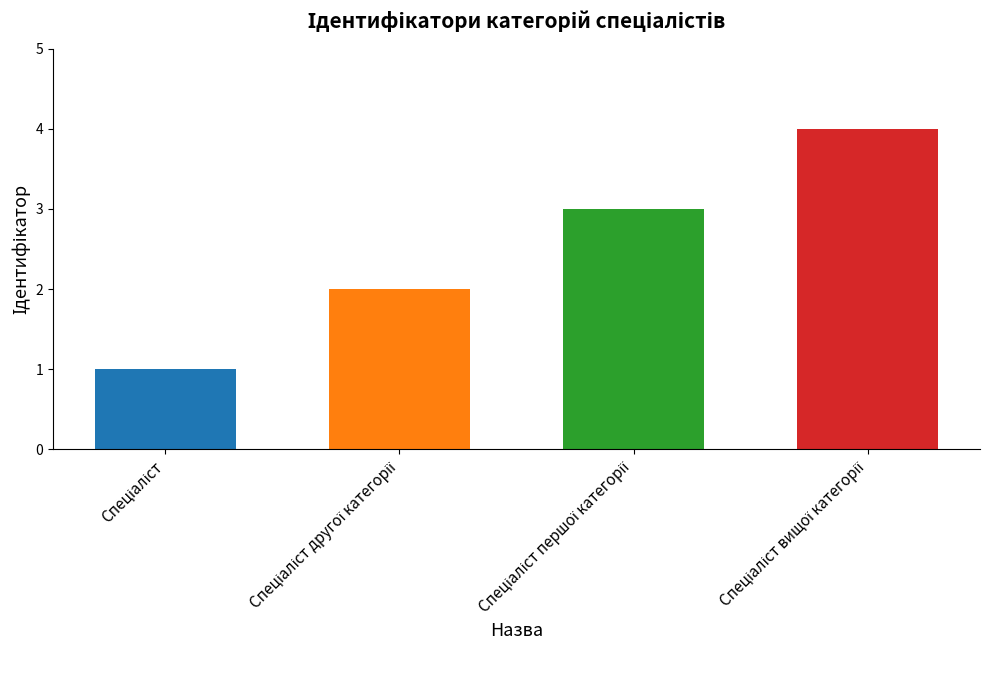

How many values are between 2 and 4?

3